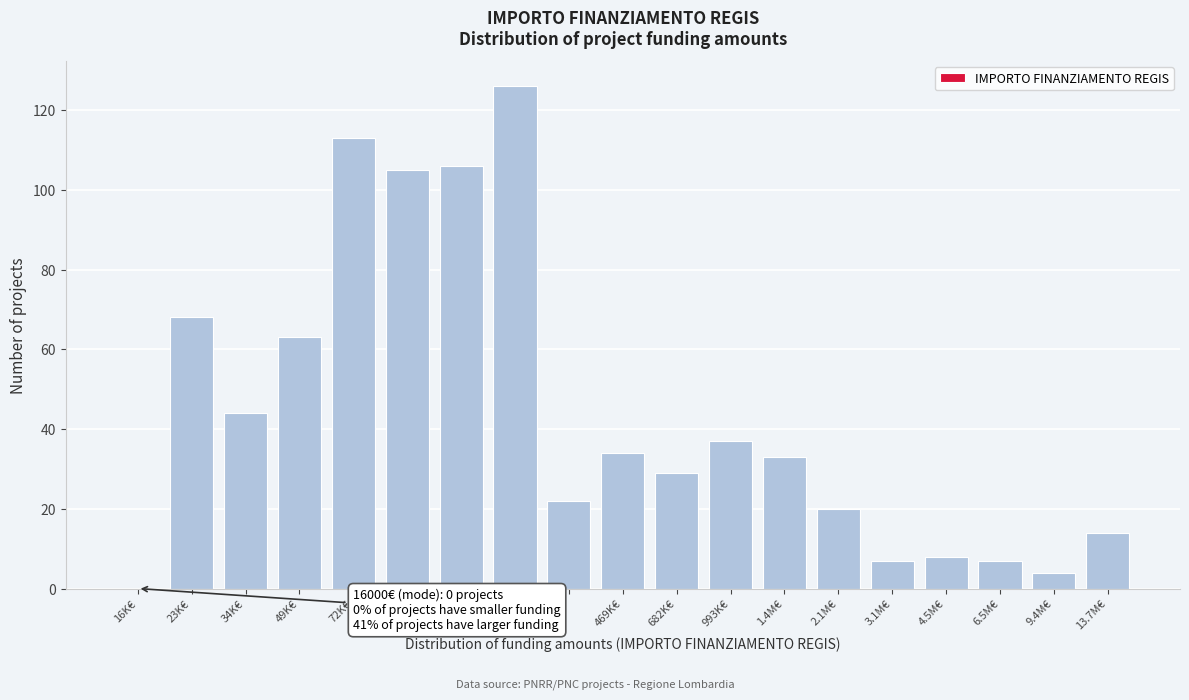

Reading left to right, extract all data points from this chart.

16K€=0	23K€=68	34K€=44	49K€=63	72K€=113	104K€=105	152K€=106	221K€=126	322K€=22	469K€=34	682K€=29	993K€=37	1.4M€=33	2.1M€=20	3.1M€=7	4.5M€=8	6.5M€=7	9.4M€=4	13.7M€=14